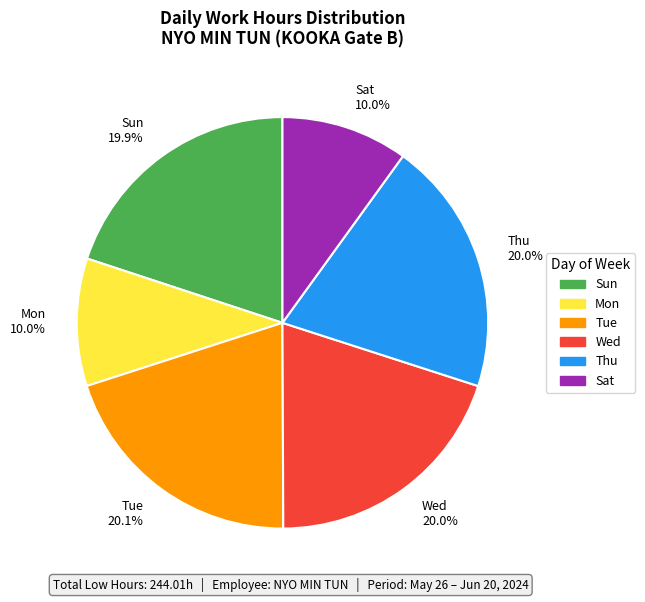

What is the ratio of the value at Tue 20.1% to the value at Thu 20.0%?

1.0